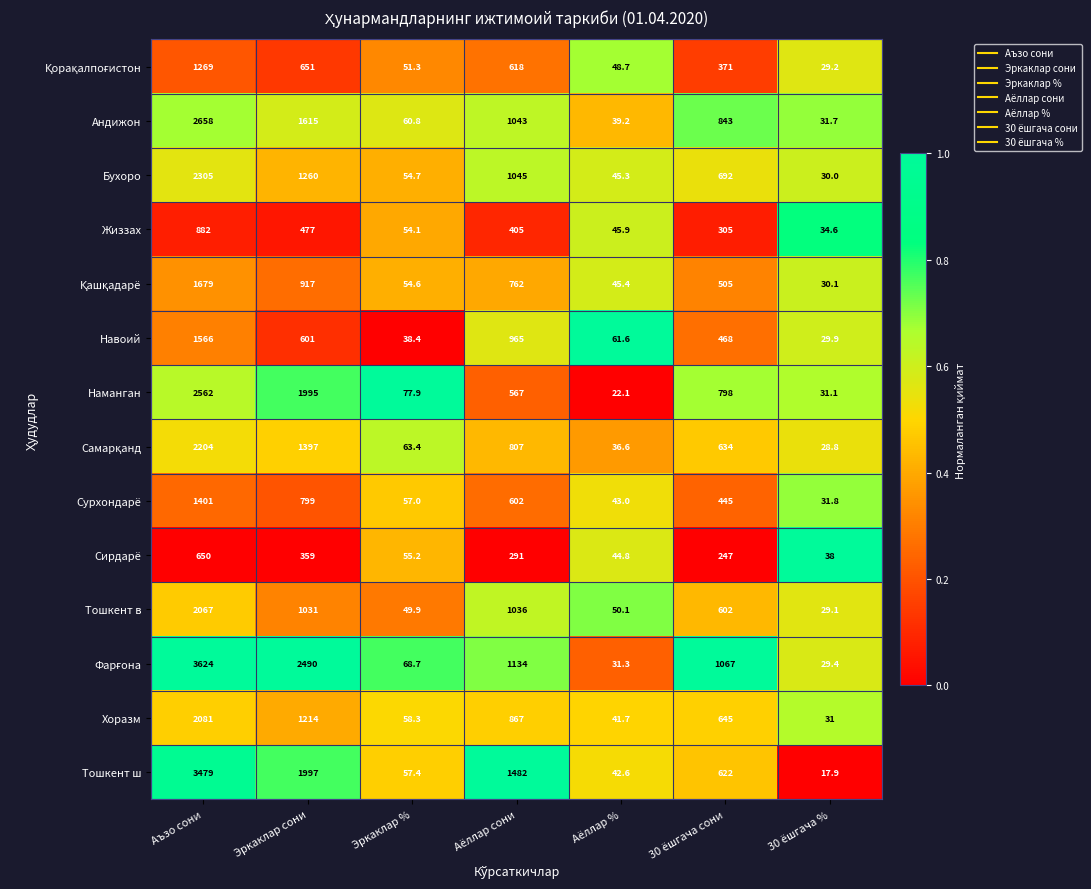

Between Аъзо сони and Эркаклар сони, which series saw the biggest shift?

Тошкент ш